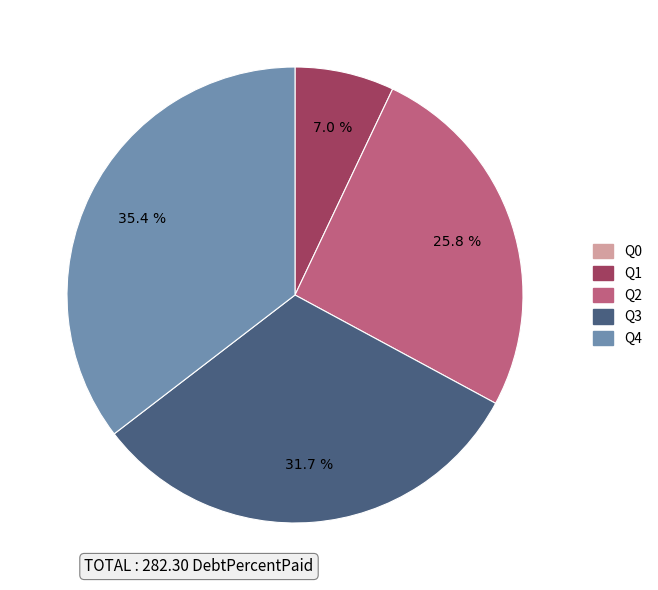

What percentage do Q1 and Q3 together represent?

38.7%